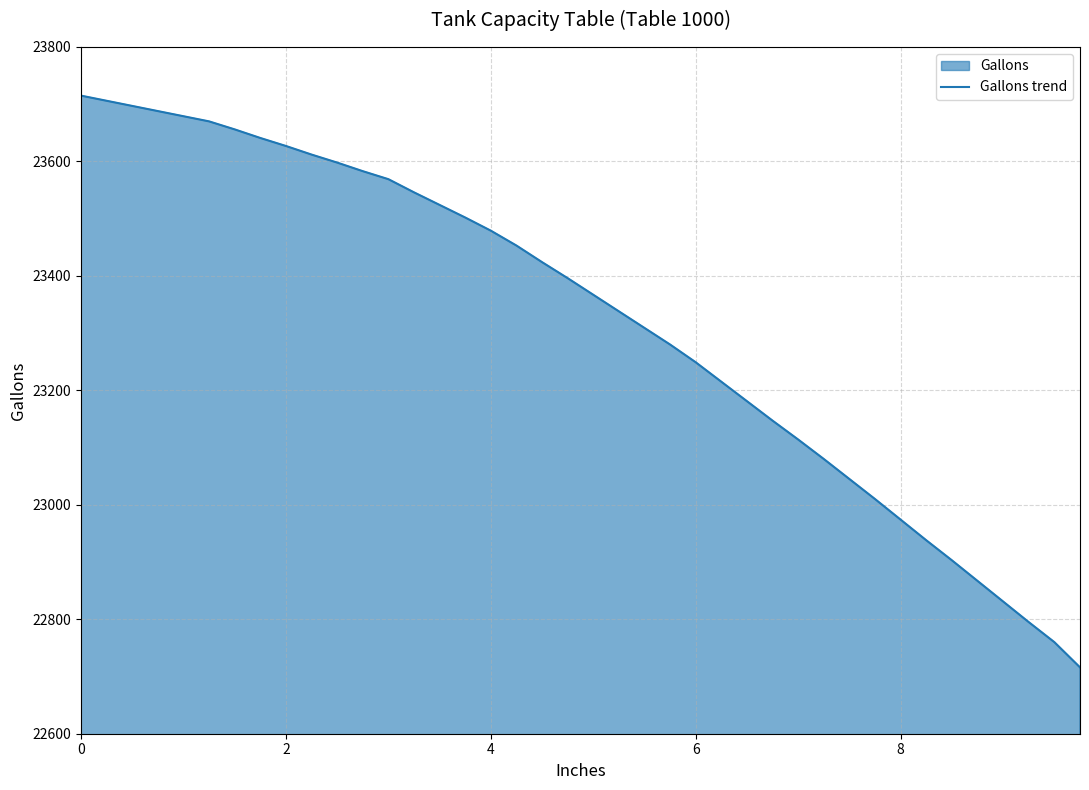

What is the minimum value shown in the chart?

22716